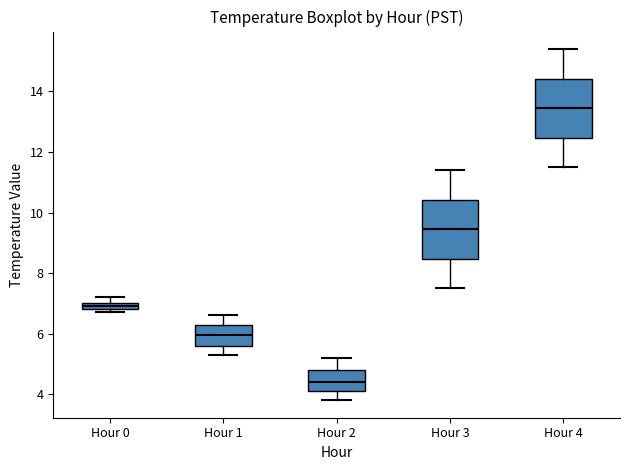

Which box's median line is the highest?

Hour 4